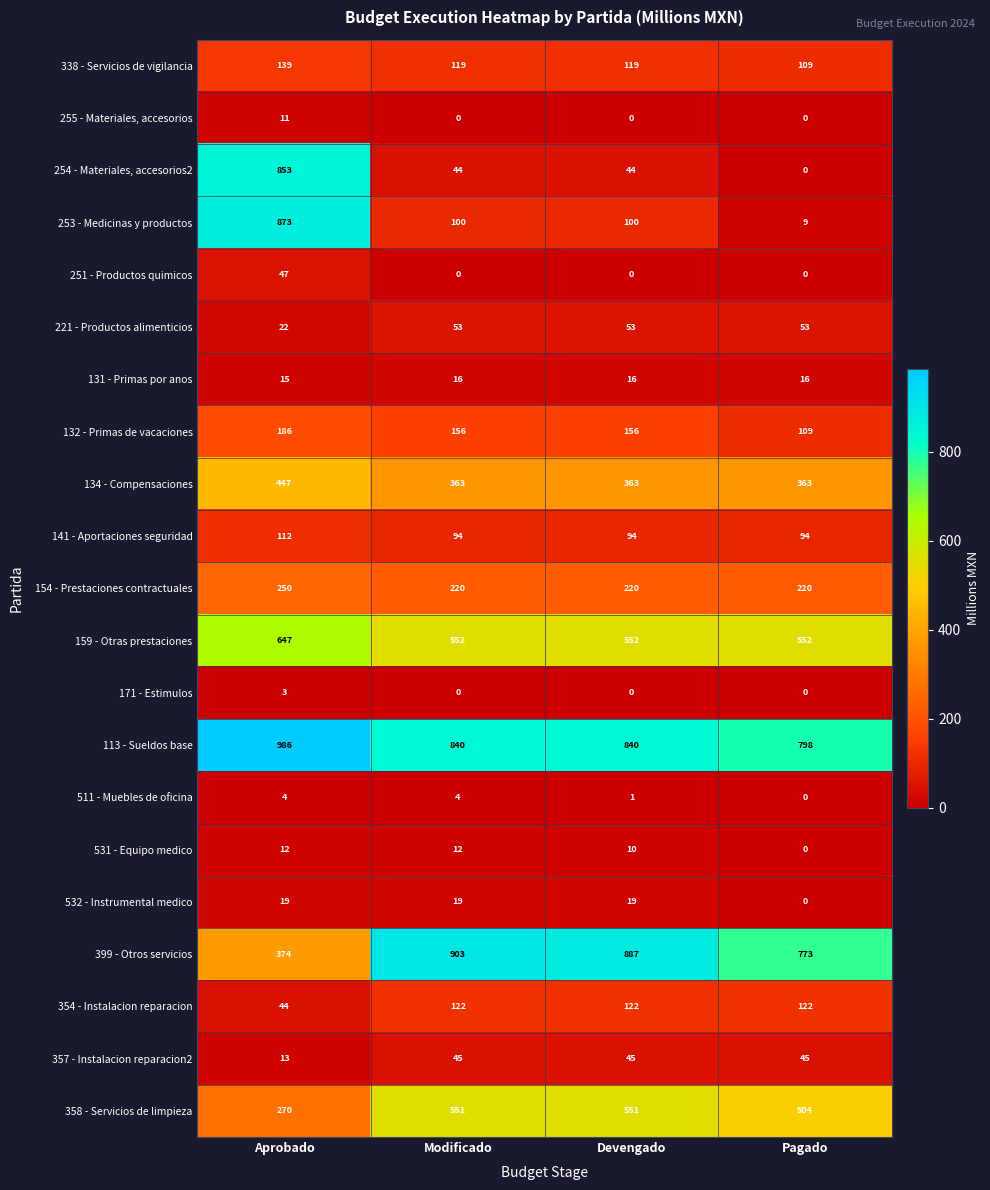

Count the number of data series in this chart.

21